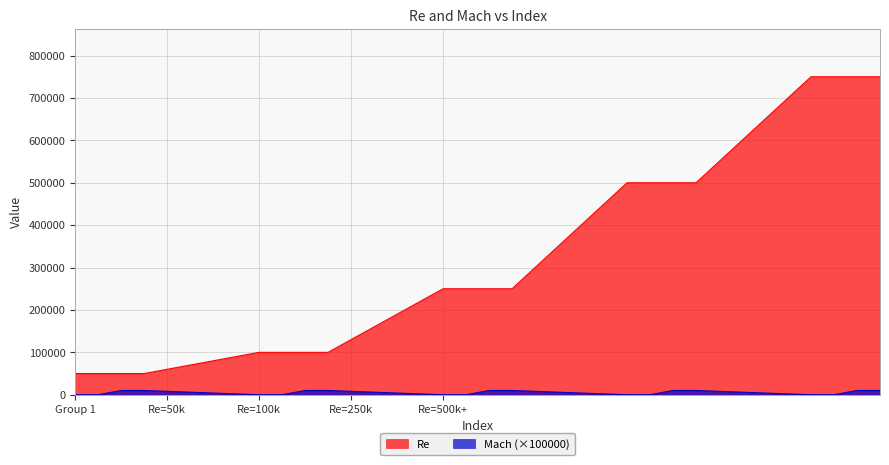

True or false: Mach has more than 0 points higher than both neighbors.

False